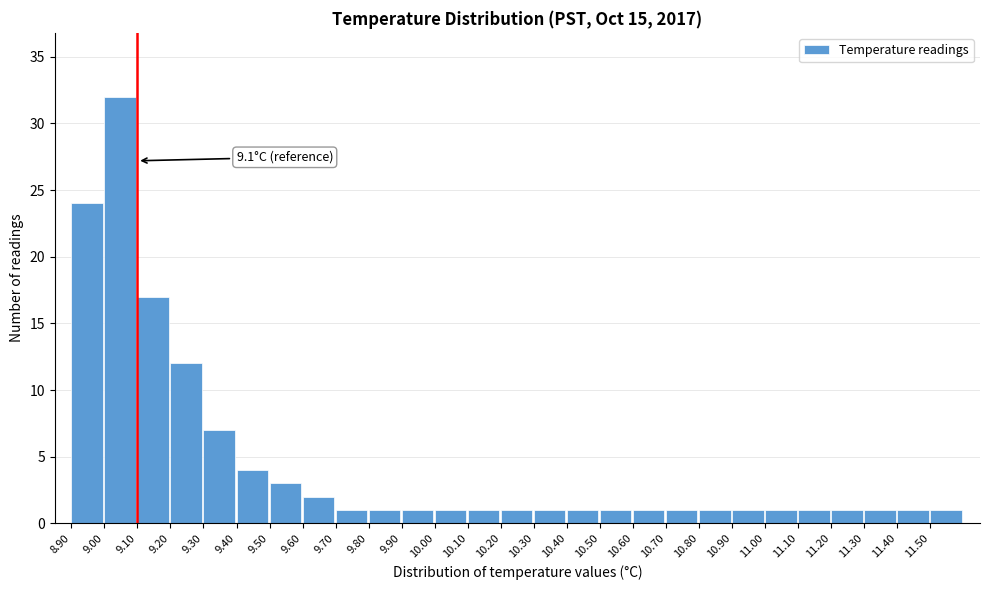

Over which range of the x-axis is the bar tallest?

9.0 to 9.1